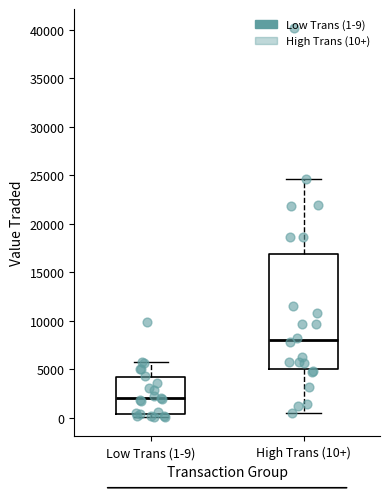

Where does the median line of the box for Low Trans (1-9) sit on the y-axis? The values are not printed on the chart, so give them approximately, as read against the axis.

2000